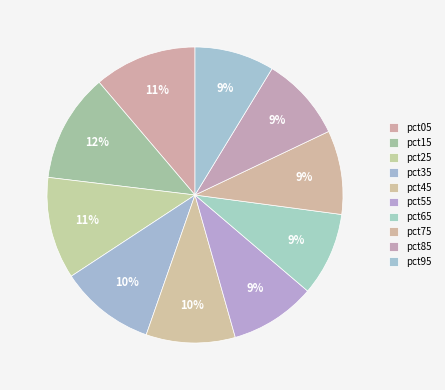

How many slices are in this pie chart?

10